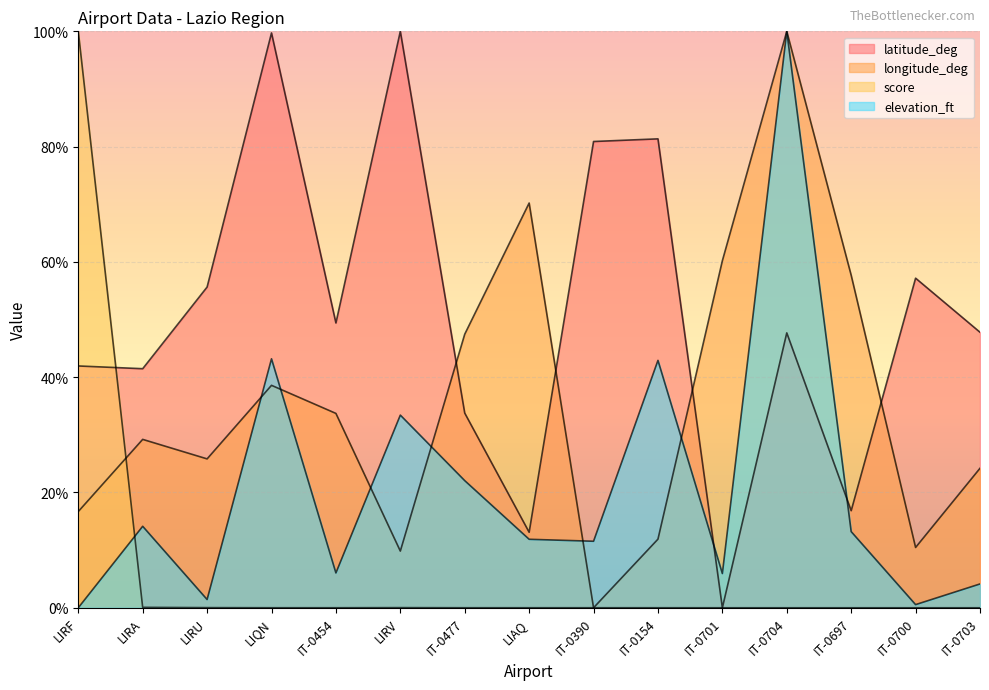

At which category is the sum across all series the highest?

IT-0704